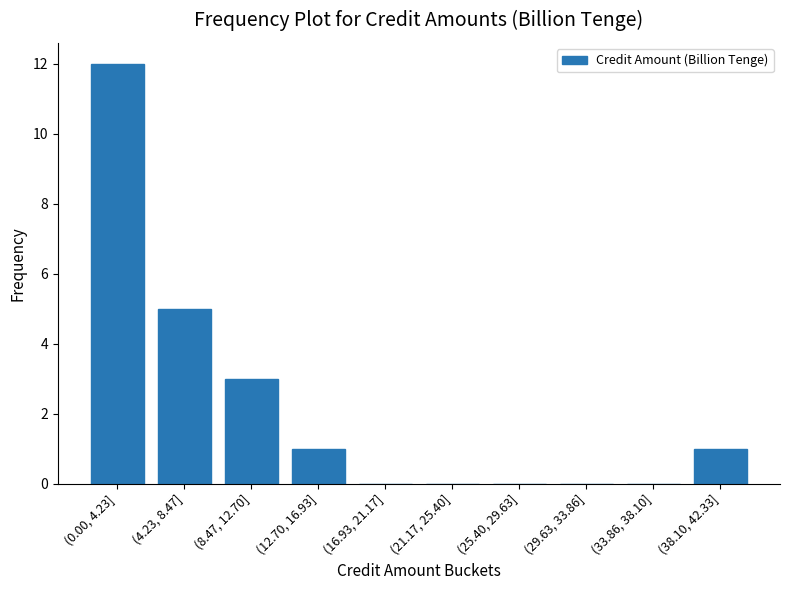

Reading left to right, list all the values displayed in this chart.

(0.00, 4.23]=12	(4.23, 8.47]=5	(8.47, 12.70]=3	(12.70, 16.93]=1	(16.93, 21.17]=0	(21.17, 25.40]=0	(25.40, 29.63]=0	(29.63, 33.86]=0	(33.86, 38.10]=0	(38.10, 42.33]=1